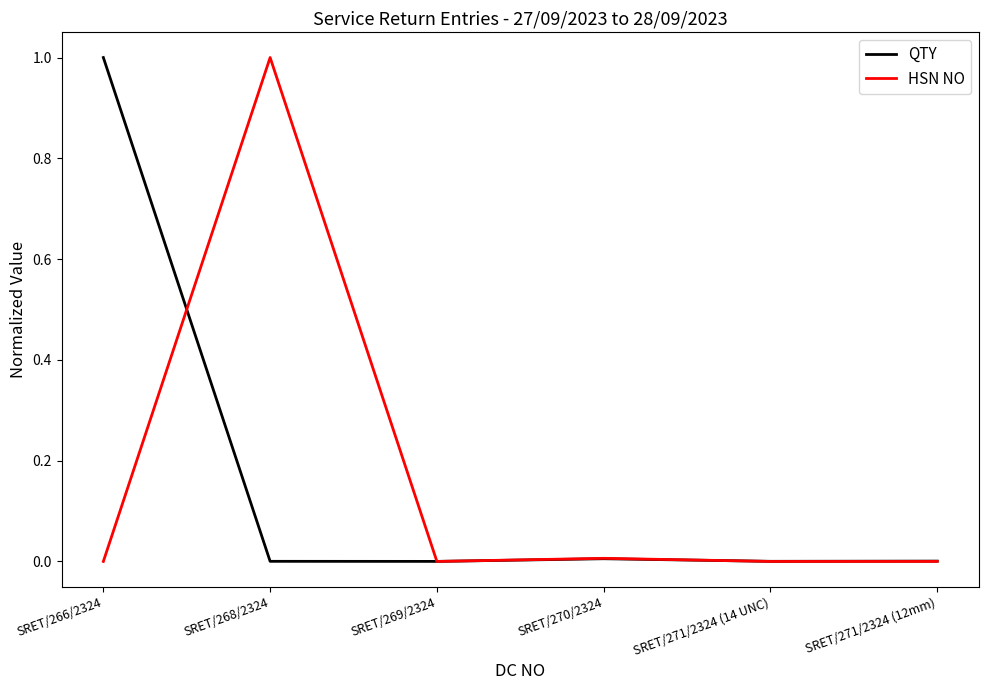

Does the chart have visible grid lines?

No